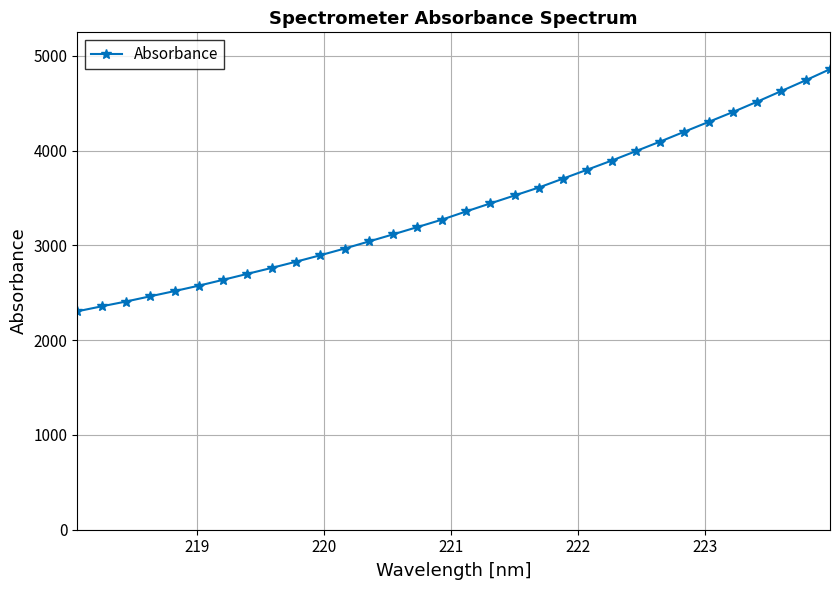

What is the difference between the maximum and second lowest values?

2501.8